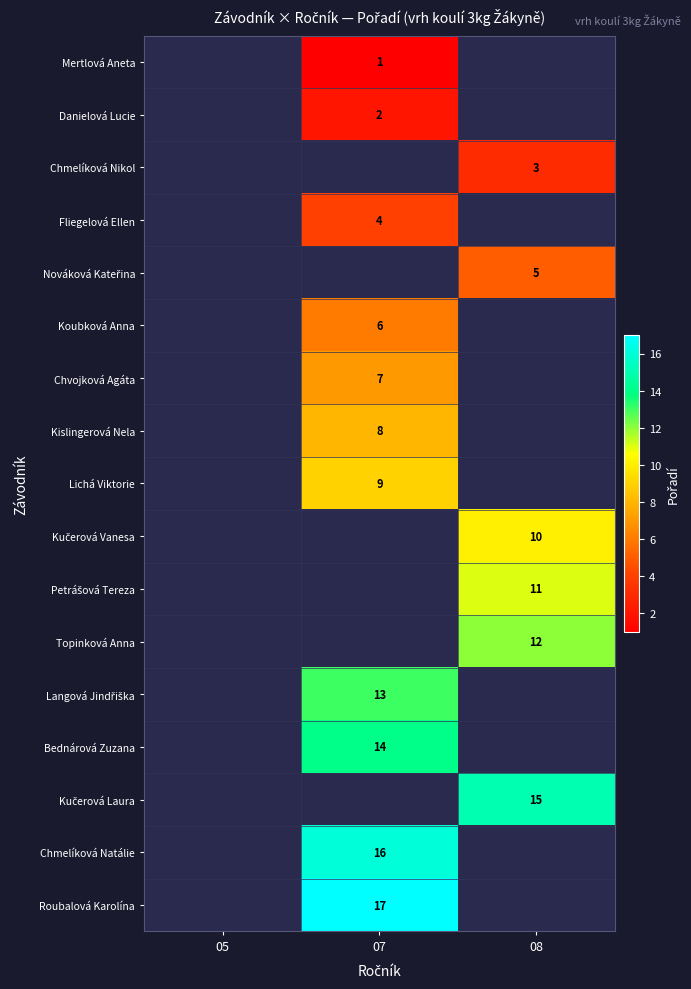

How many distinct data groups are displayed?

17